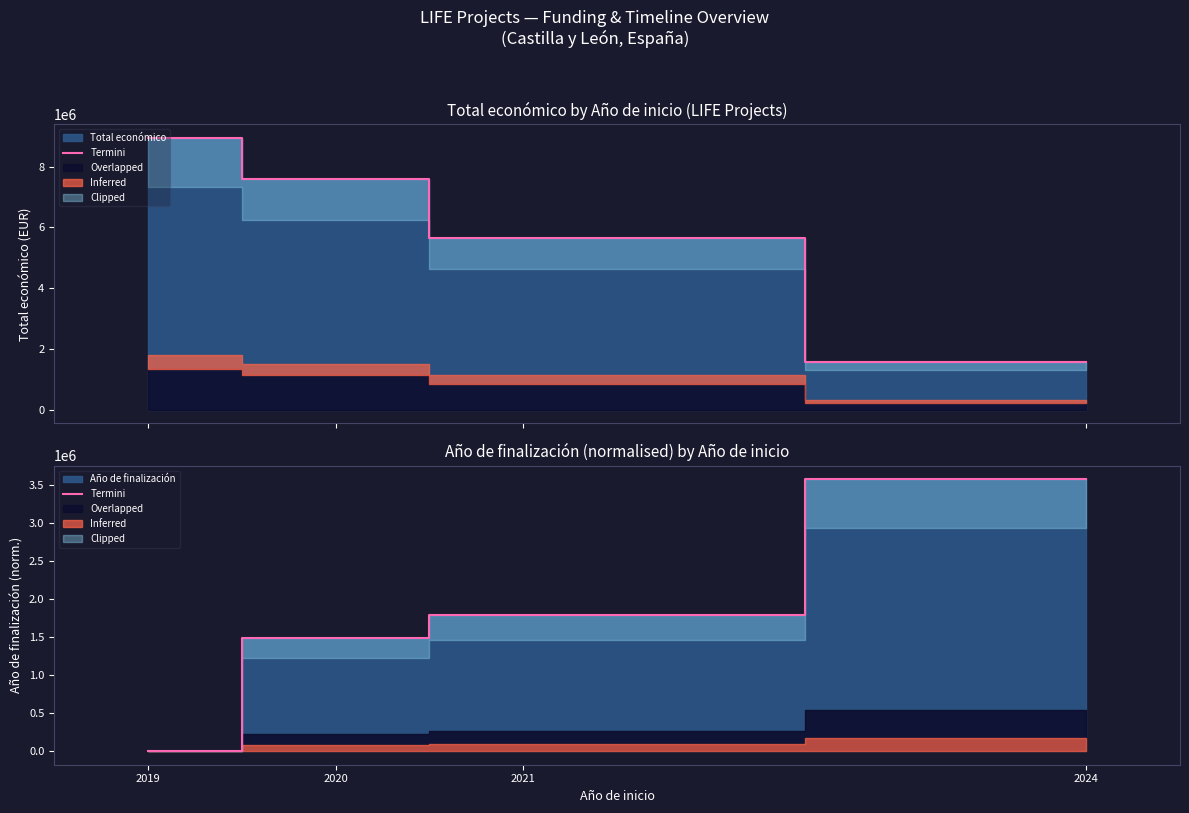

At which label does the data first exceed 1789040?

2024